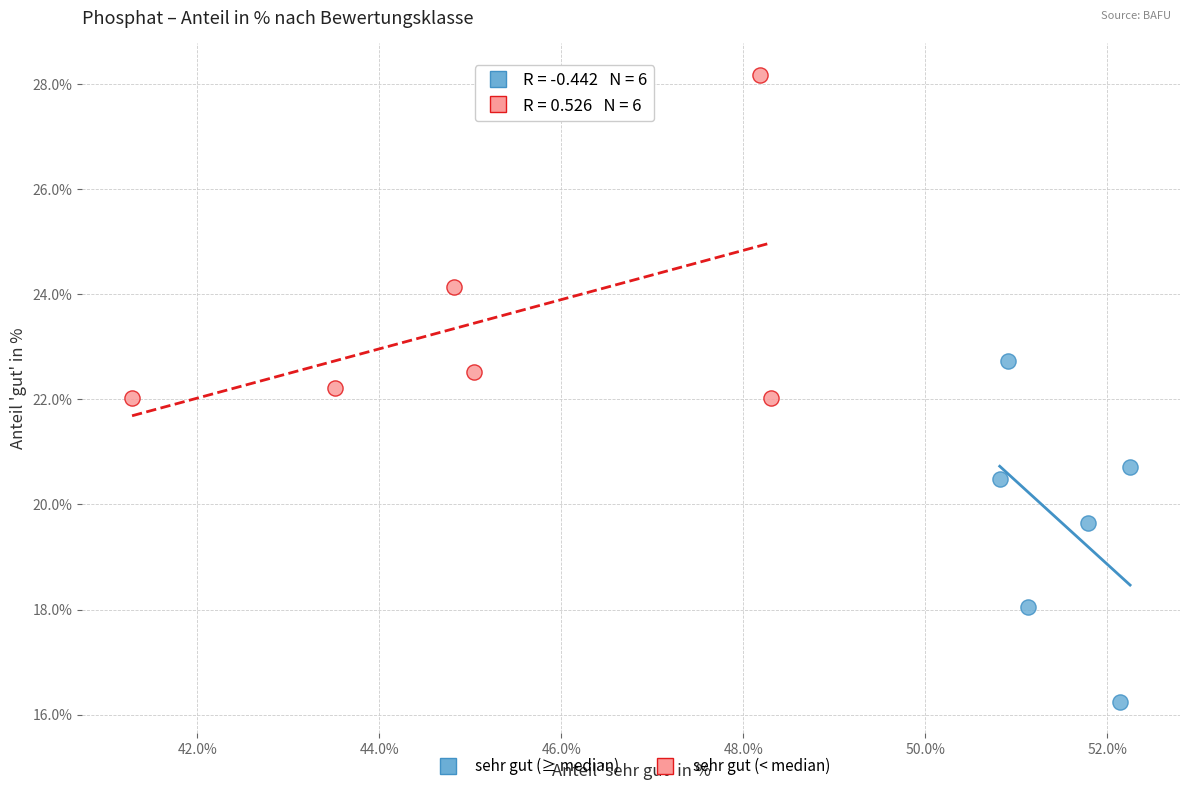

Which series reaches the maximum Y coordinate?

sehr gut (< median)